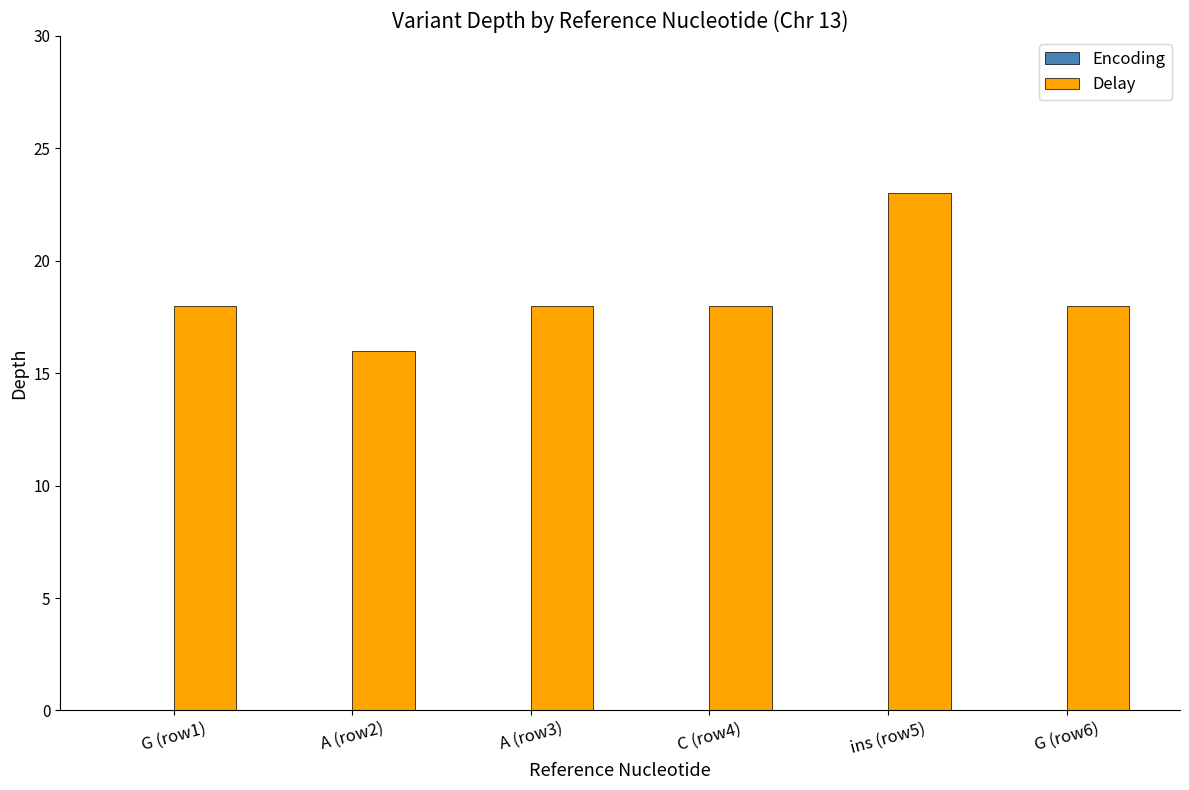

What is the label of the 6th bar from the left?

G (row6)